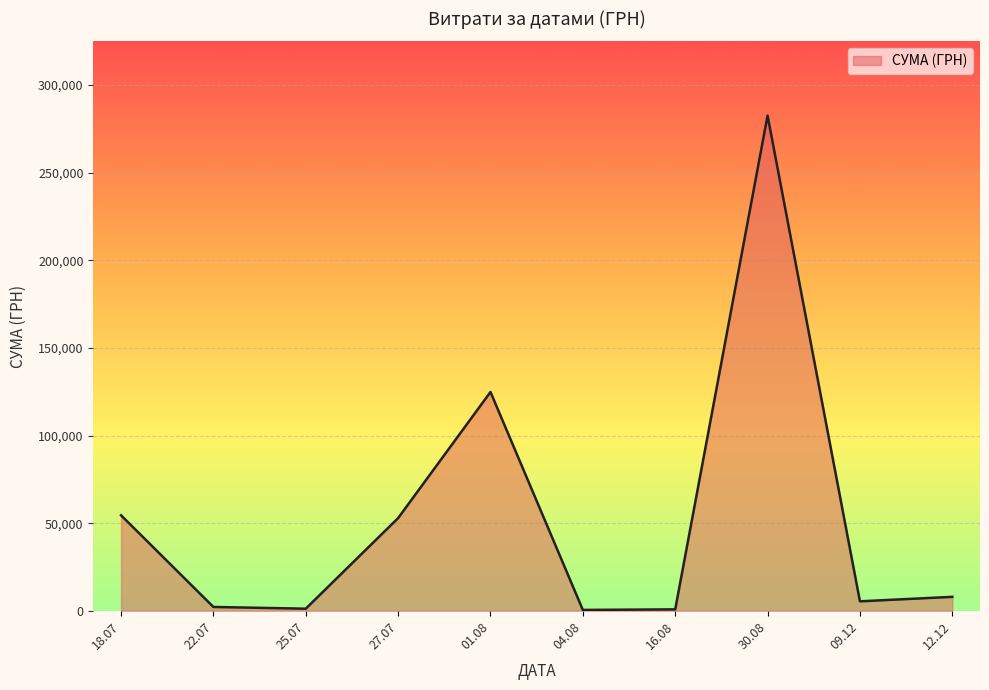

At which category does the data reach its first local peak?

01.08